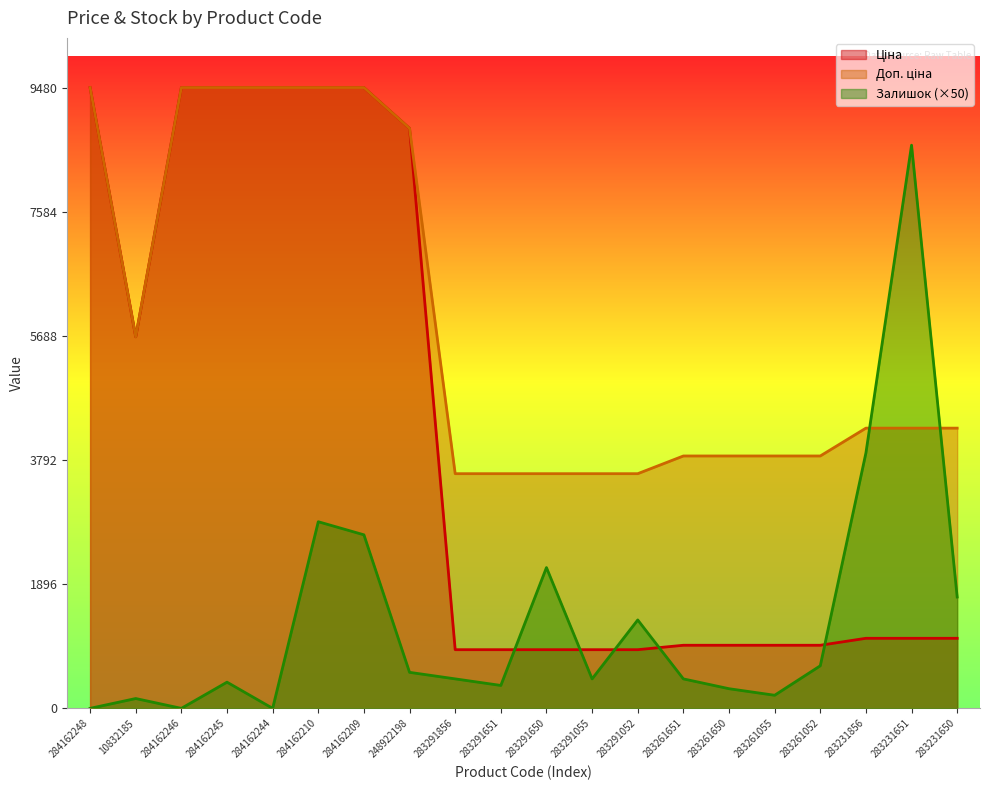

What is the maximum value shown in the chart?

9480.1